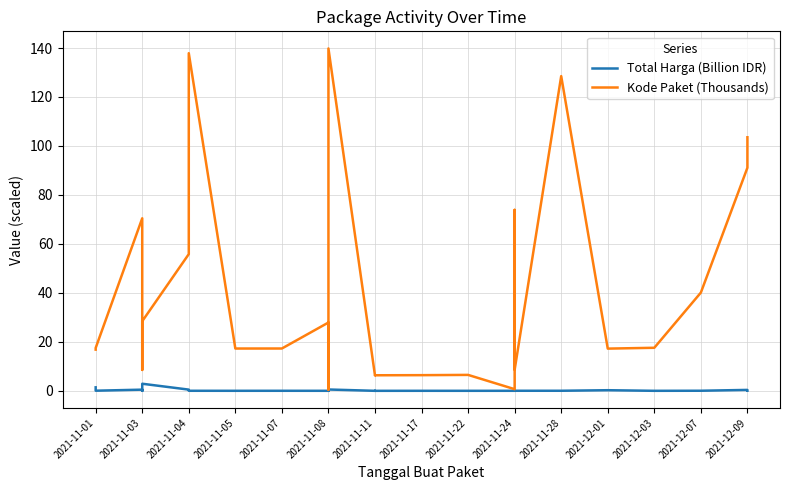

Rank the series by their maximum value, from lowest to highest.

Total Harga (Billion IDR), Kode Paket (Thousands)